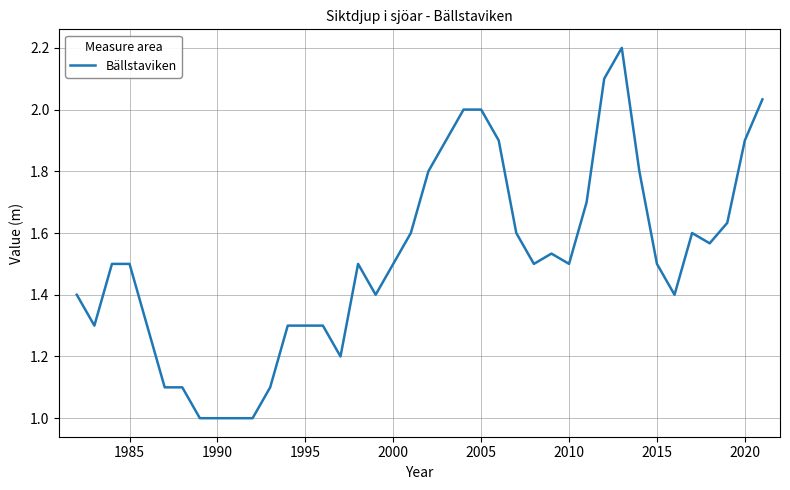

What is the minimum value shown in the chart?

1.0